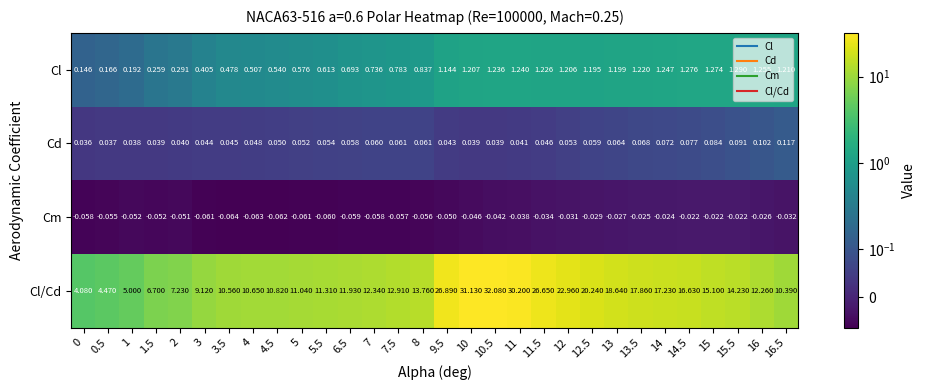

What is the total value across all series at 1.5?

6.9